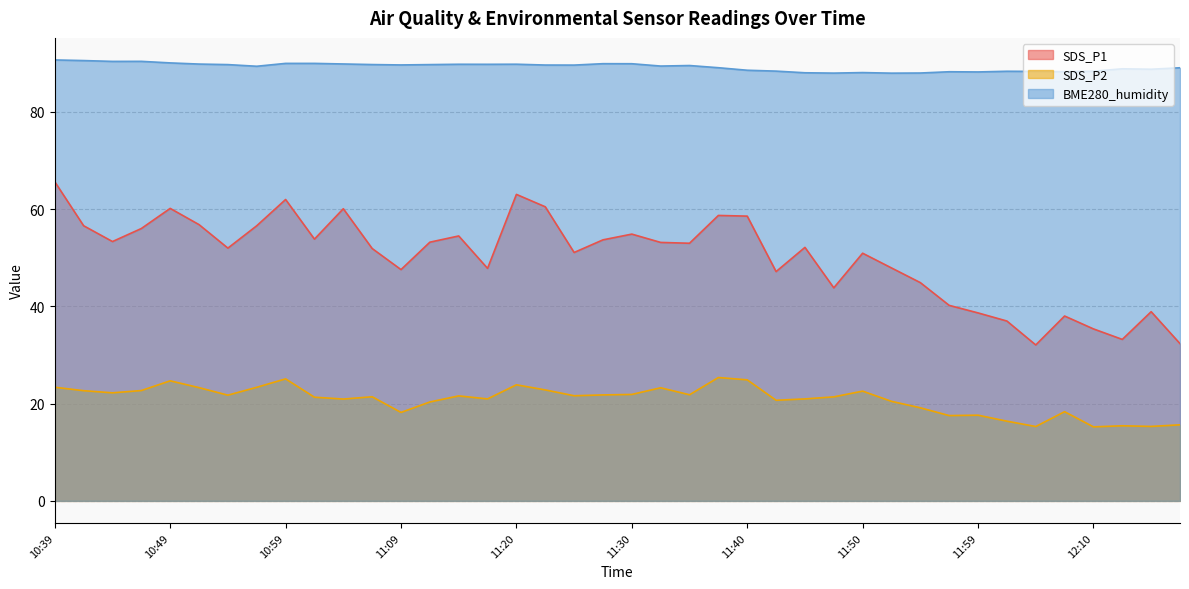

What is the greatest value displayed?

90.7